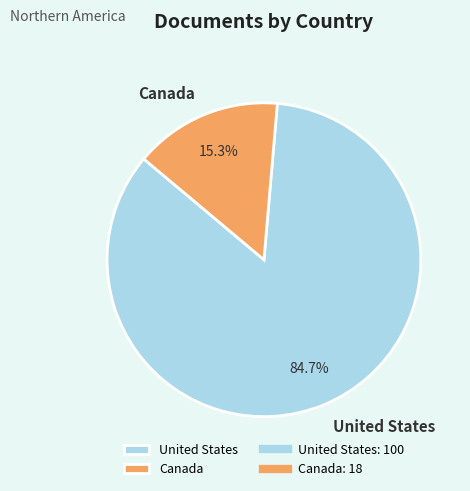

Is the sum of United States and Canada greater than half?

Yes